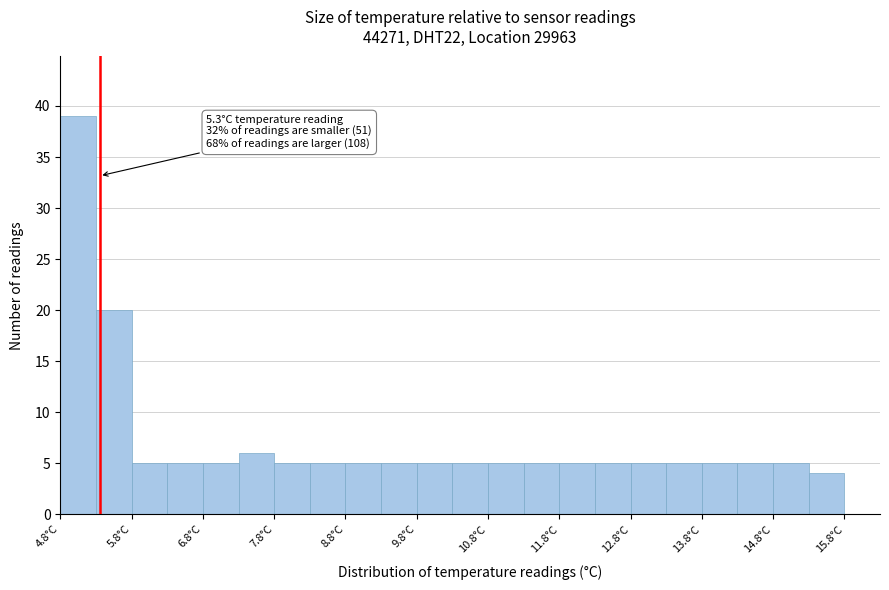

Which range on the x-axis has the tallest bar?

4.75 to 5.25